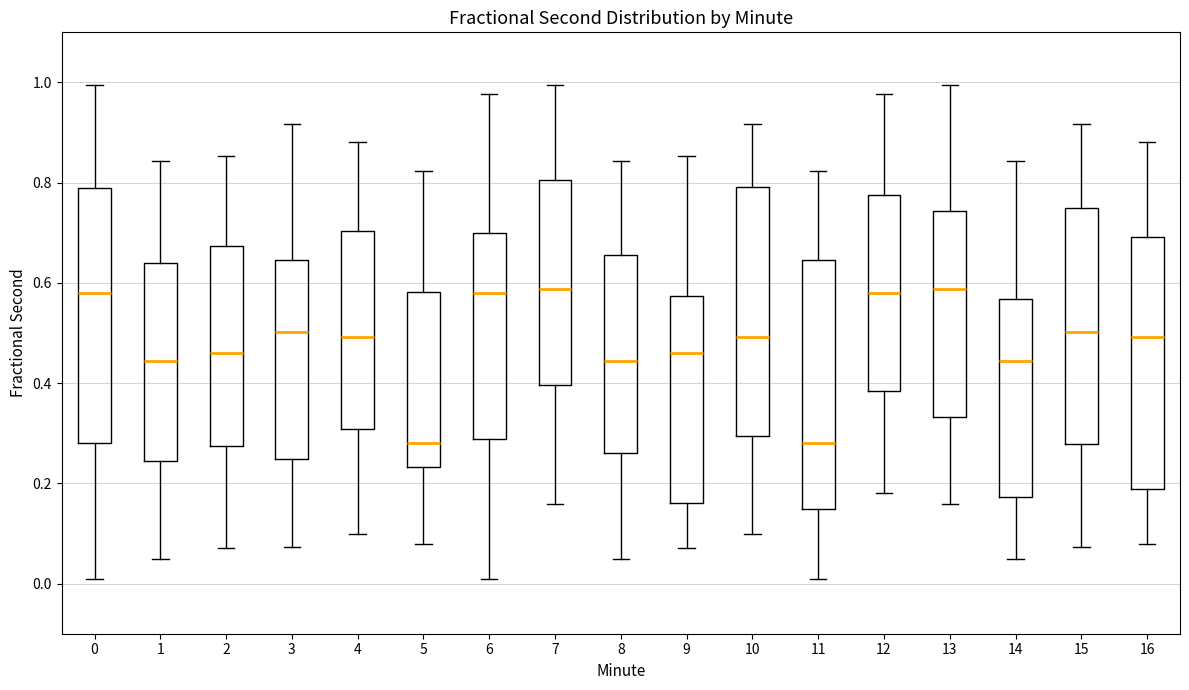

Reading left to right, read every box against the y-axis: the position of its median line, the range the box covers, and the ends of its whiskers. The values are not printed on the chart, so give them approximately, as read against the axis.

0: median 0.58, box 0.28 to 0.78, whiskers 0.00 to 1.00
1: median 0.44, box 0.24 to 0.64, whiskers 0.04 to 0.84
2: median 0.46, box 0.28 to 0.68, whiskers 0.08 to 0.86
3: median 0.50, box 0.24 to 0.64, whiskers 0.08 to 0.92
4: median 0.50, box 0.30 to 0.70, whiskers 0.10 to 0.88
5: median 0.28, box 0.24 to 0.58, whiskers 0.08 to 0.82
6: median 0.58, box 0.28 to 0.70, whiskers 0.00 to 0.98
7: median 0.58, box 0.40 to 0.80, whiskers 0.16 to 1.00
8: median 0.44, box 0.26 to 0.66, whiskers 0.04 to 0.84
9: median 0.46, box 0.16 to 0.58, whiskers 0.08 to 0.86
10: median 0.50, box 0.30 to 0.80, whiskers 0.10 to 0.92
11: median 0.28, box 0.14 to 0.64, whiskers 0.00 to 0.82
12: median 0.58, box 0.38 to 0.78, whiskers 0.18 to 0.98
13: median 0.58, box 0.34 to 0.74, whiskers 0.16 to 1.00
14: median 0.44, box 0.18 to 0.56, whiskers 0.04 to 0.84
15: median 0.50, box 0.28 to 0.74, whiskers 0.08 to 0.92
16: median 0.50, box 0.18 to 0.70, whiskers 0.08 to 0.88